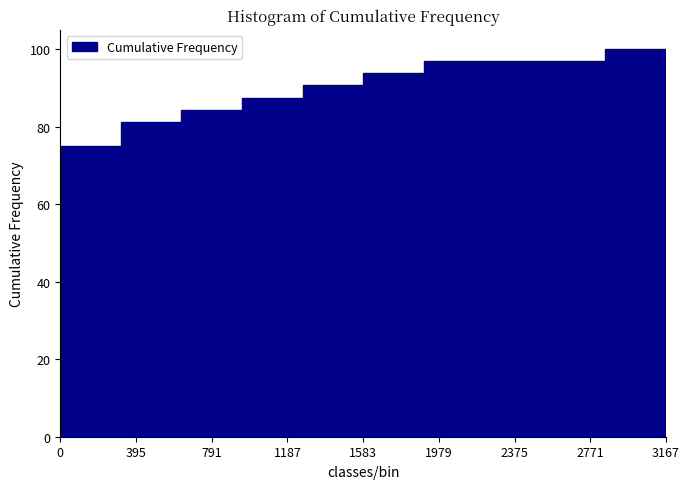

Over which range of the x-axis is the bar tallest?

2850 to 3150